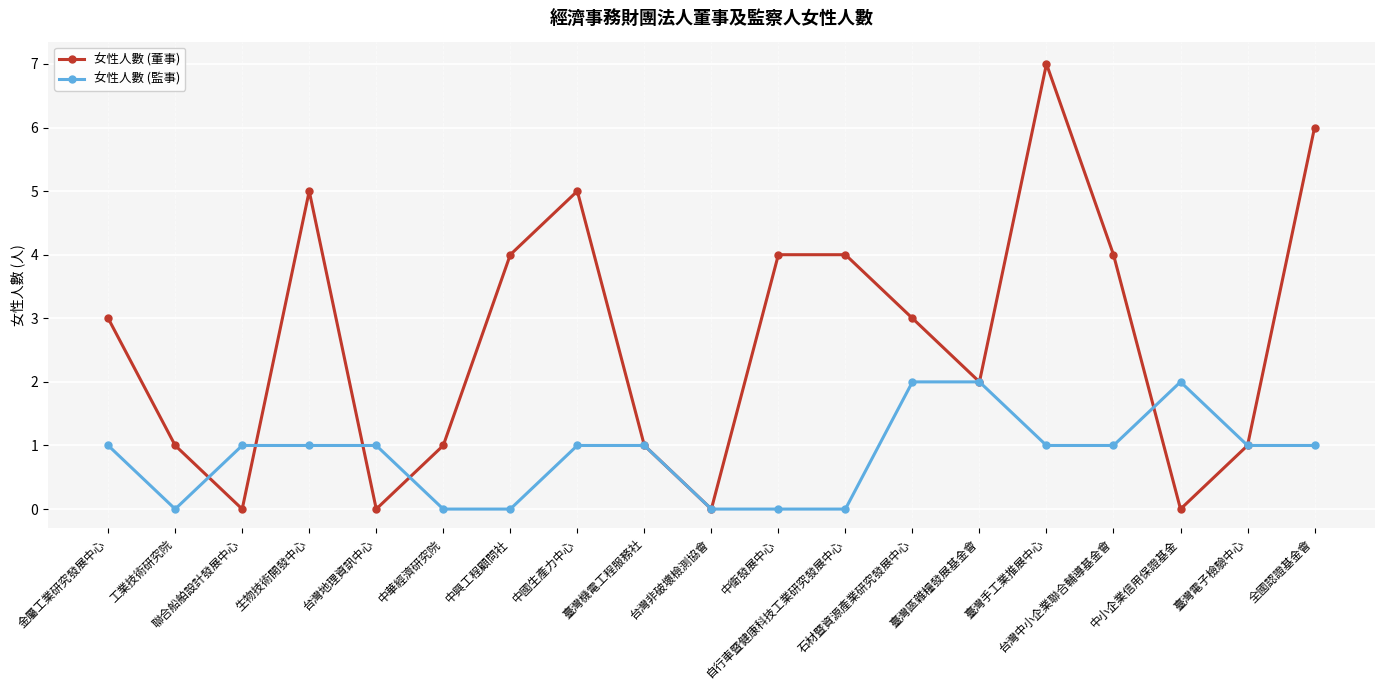

What position from the right is 全國認證基金會?

1